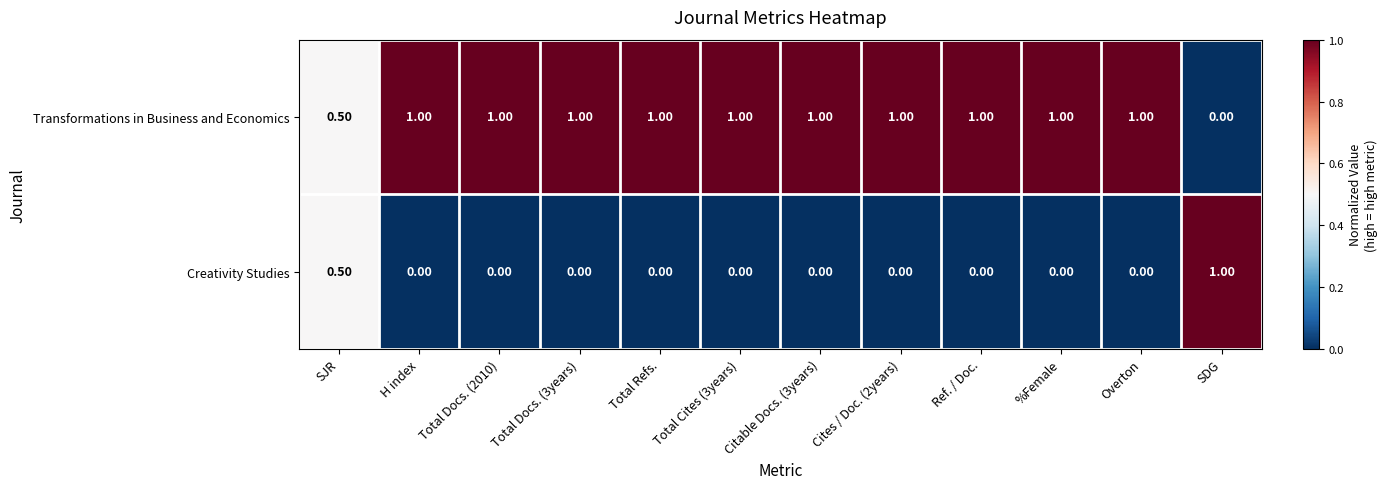

What is the difference between the second highest and second lowest values in the Creativity Studies series?

0.5